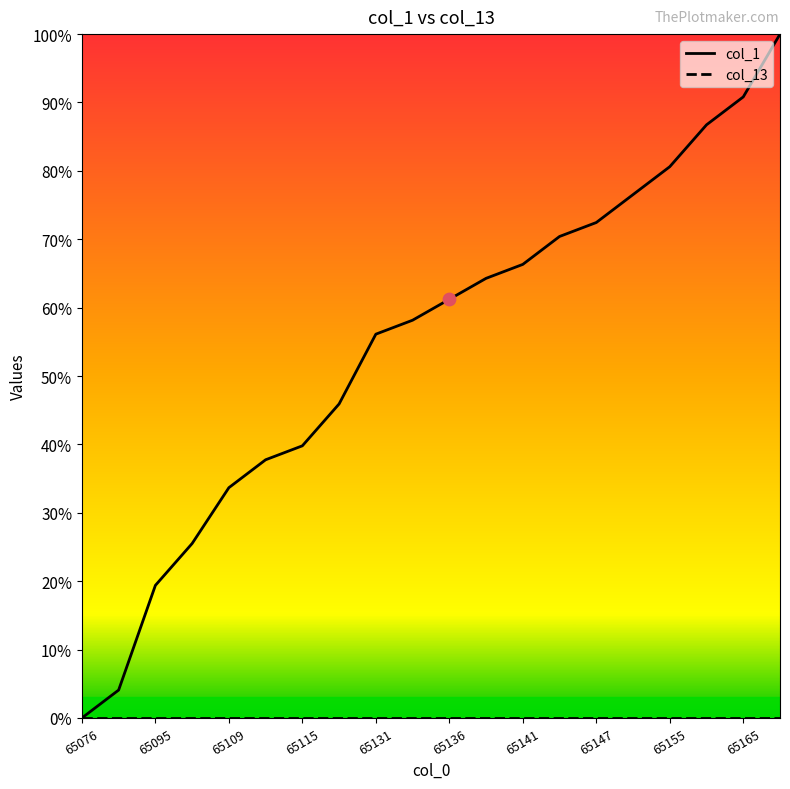

Which series has the largest total across all categories?

col_1